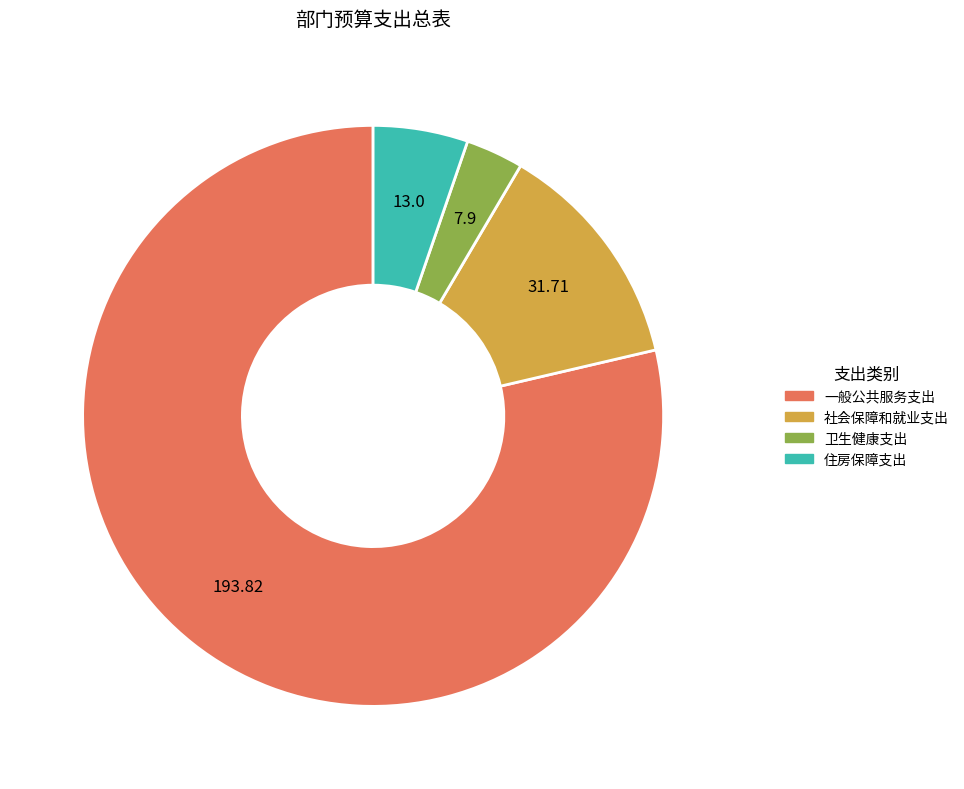

Does 住房保障支出 account for over 50% of the chart?

No